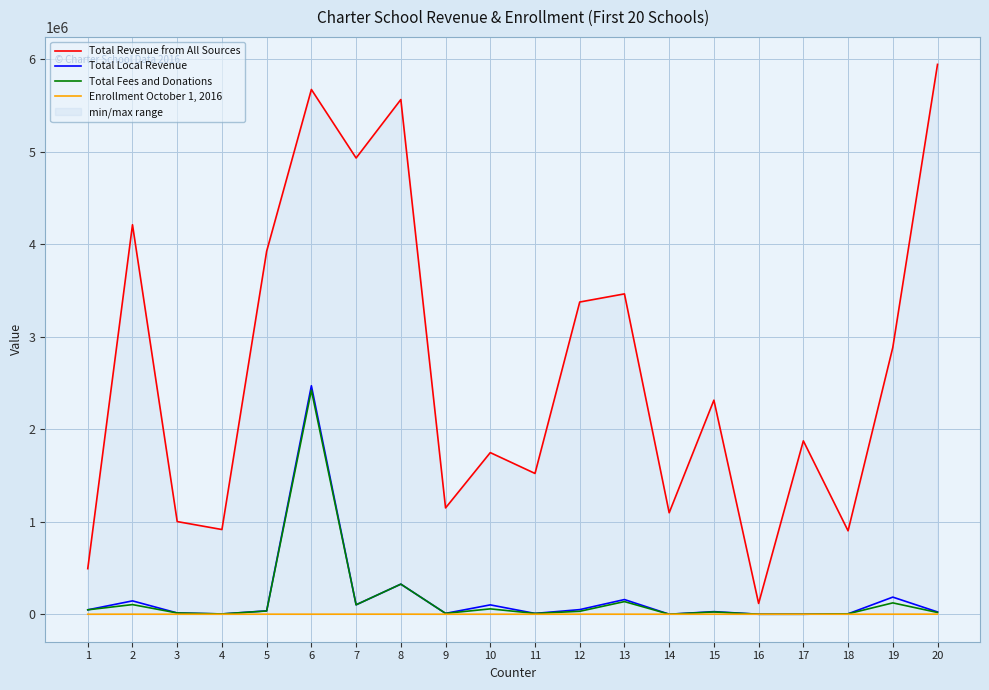

True or false: Total Local Revenue has a value of -1383185 at 17.

False